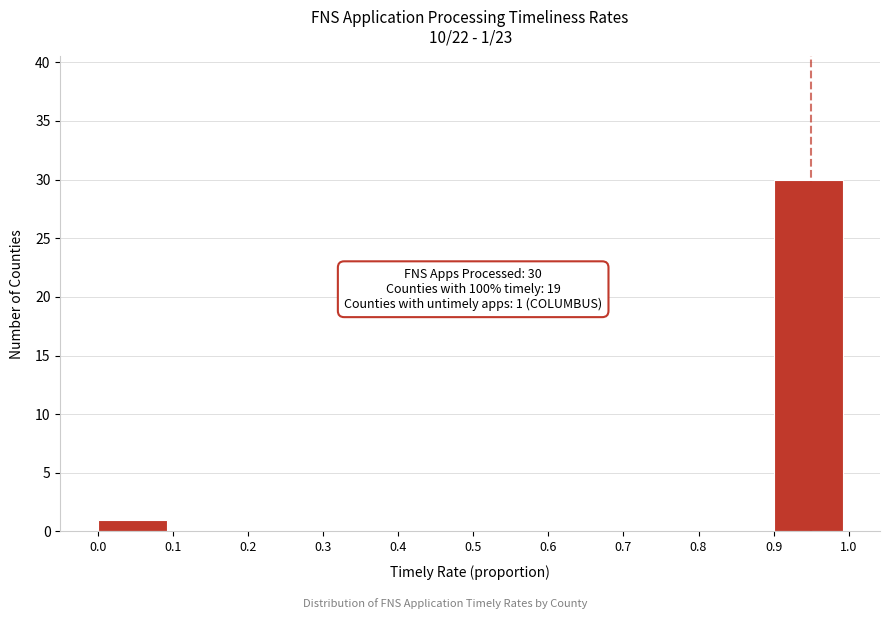

Which range on the x-axis has the tallest bar?

0.9 to 1.0